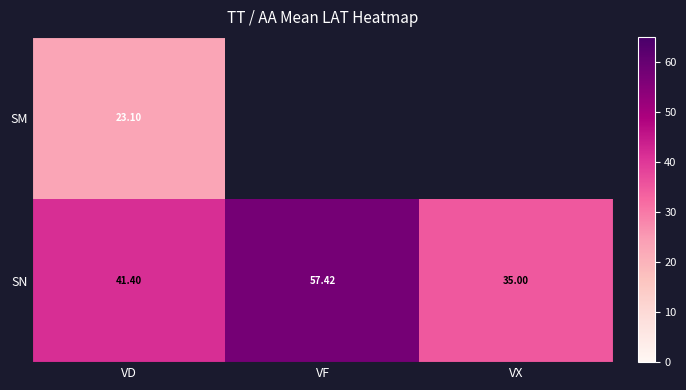

At which label is SN closest to 46?

VD